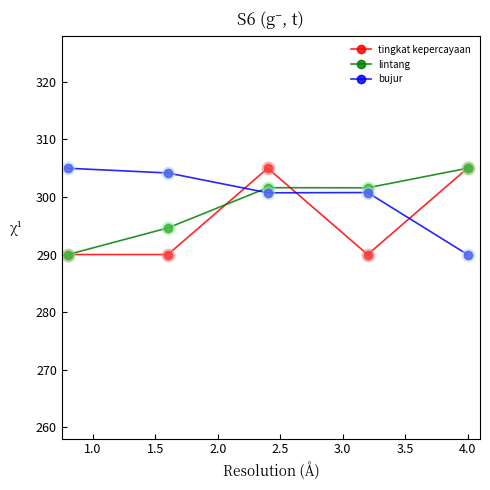

How many data points in bujur are less than 300?

1